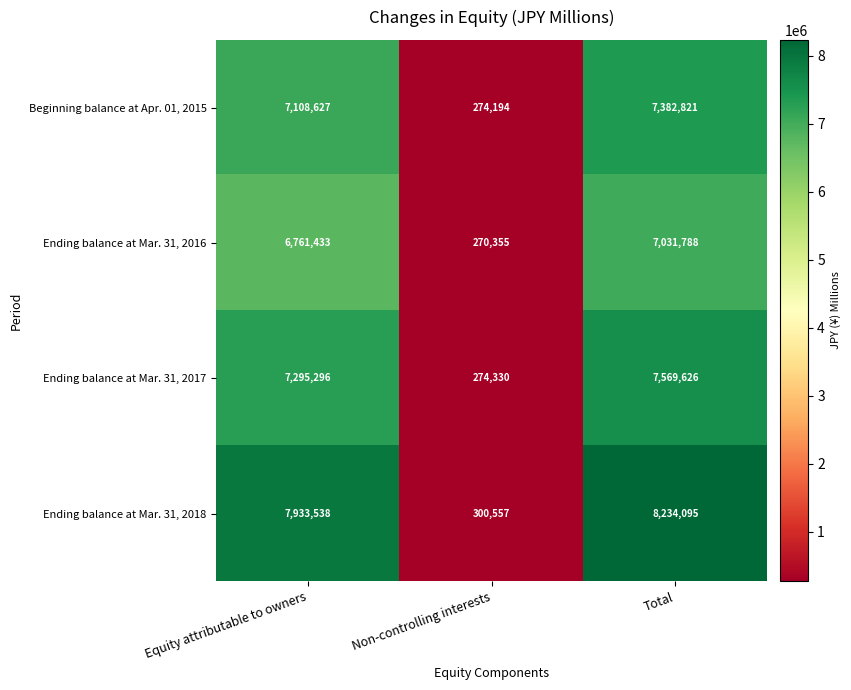

Which series has the largest total across all categories?

Ending balance at Mar. 31, 2018